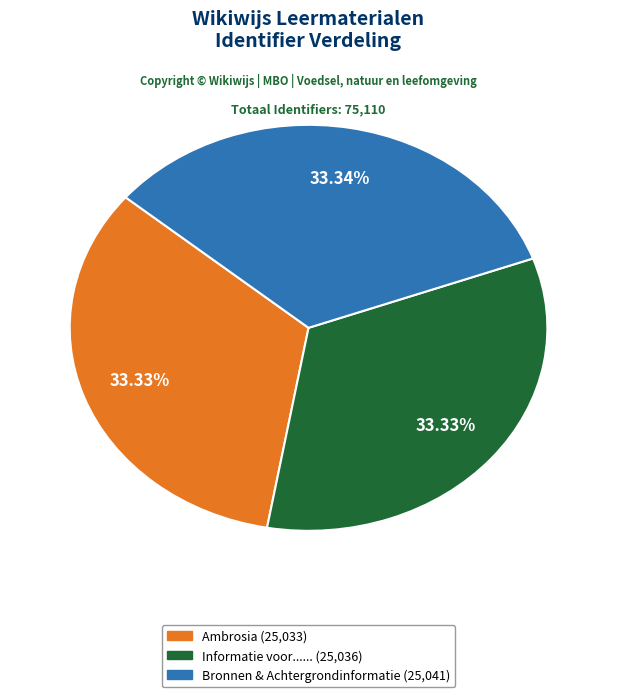

What portion of the pie excludes Bronnen & Achtergrondinformatie?

66.7%